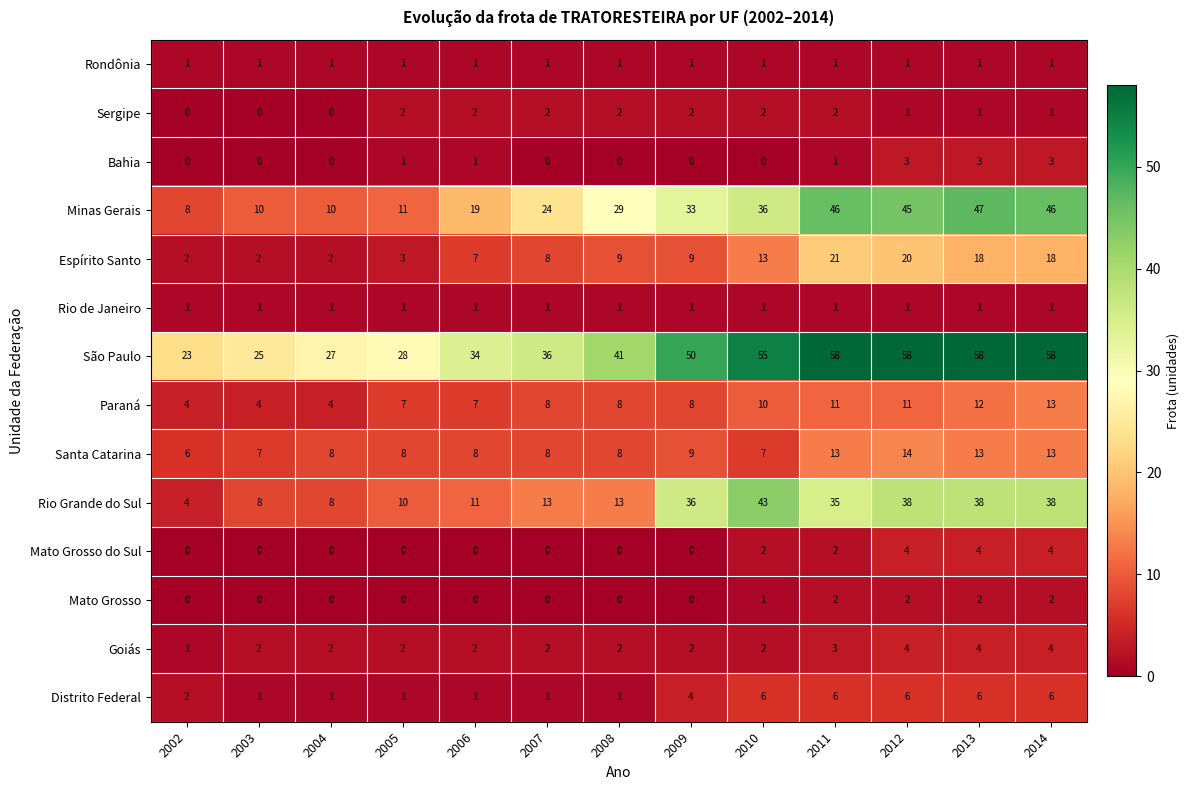

What is the minimum value for Santa Catarina?

6